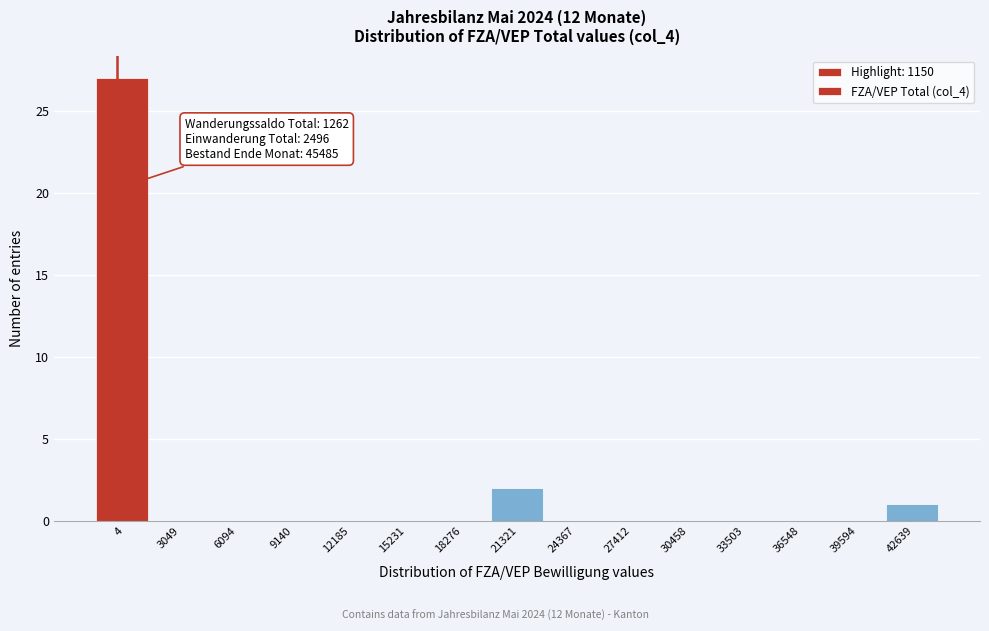

Reading left to right, list all the values displayed in this chart.

4=27	3049=0	6094=0	9140=0	12185=0	15231=0	18276=0	21321=2	24367=0	27412=0	30458=0	33503=0	36548=0	39594=0	42639=1